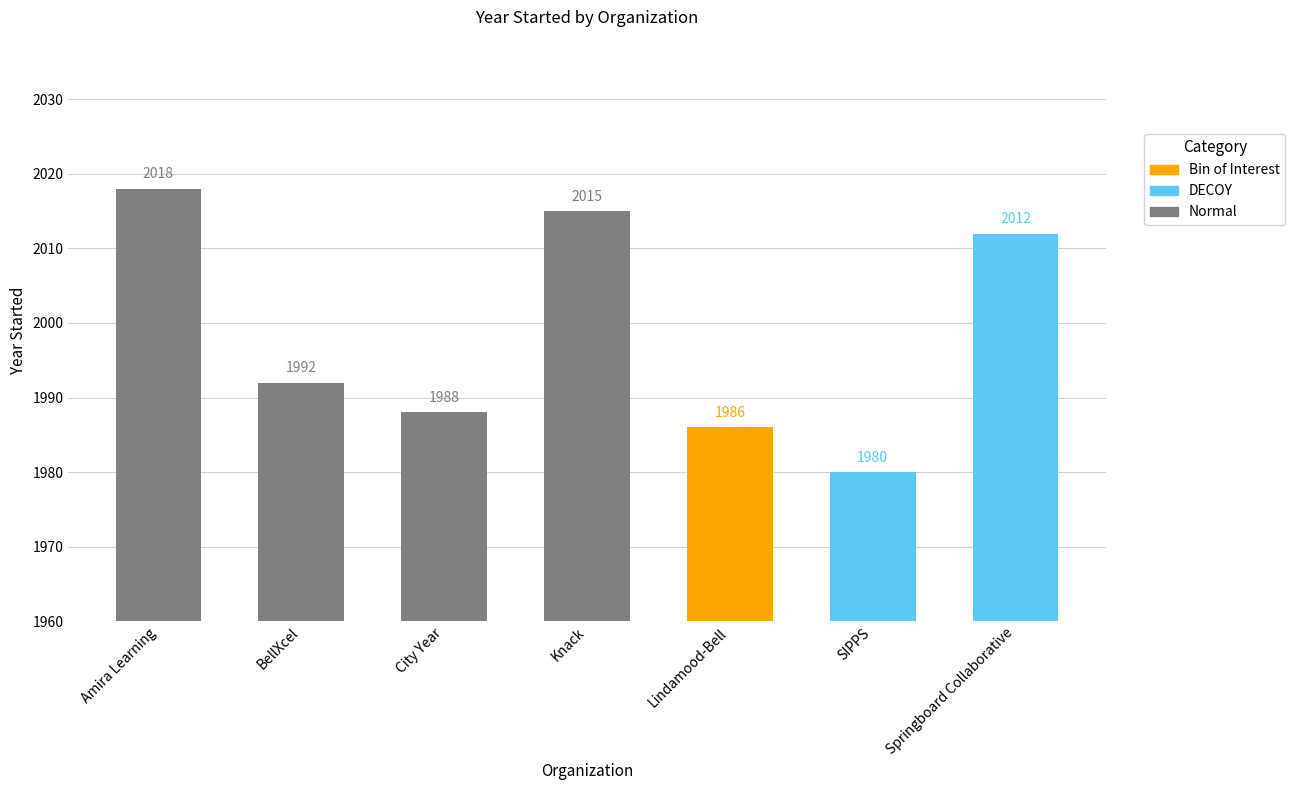

Which has a higher value, BellXcel or SIPPS?

BellXcel